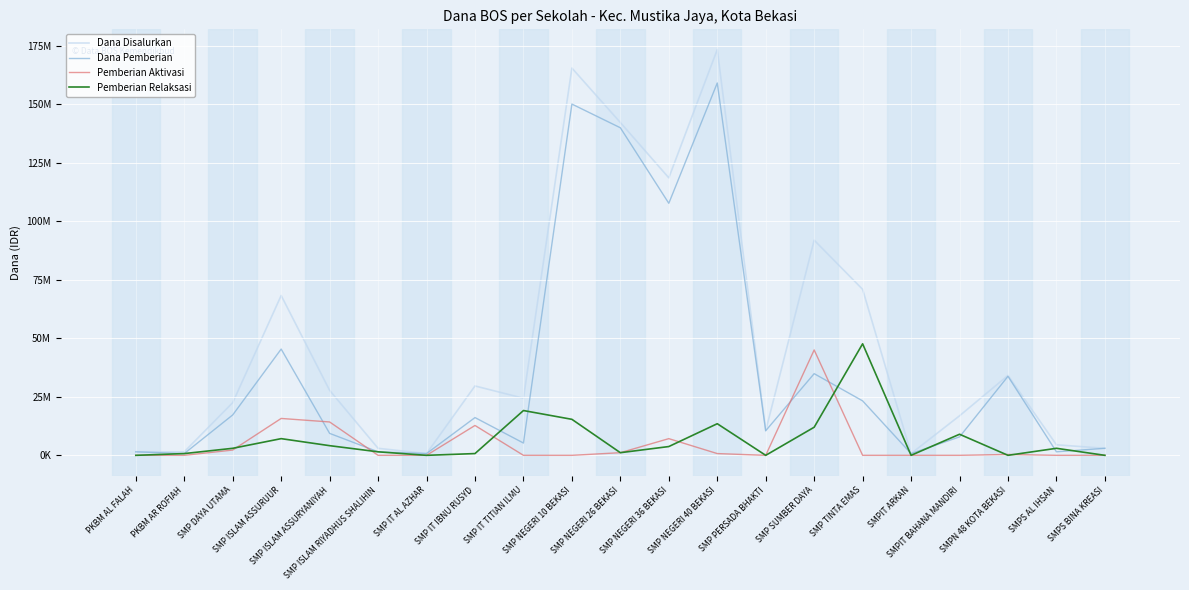

True or false: Dana Disalurkan and Pemberian Aktivasi cross at least once.

False